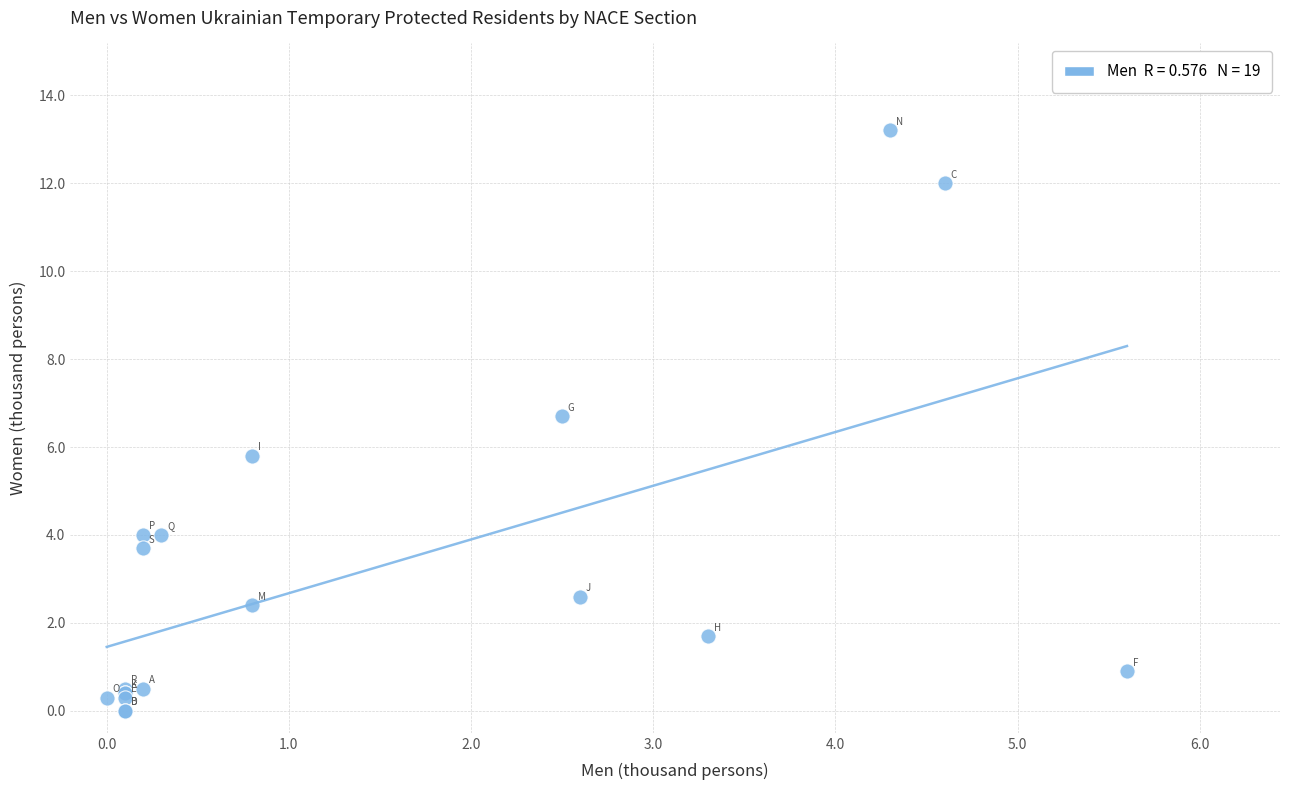

What Y value in the scatter plot is closest to 6?

5.8